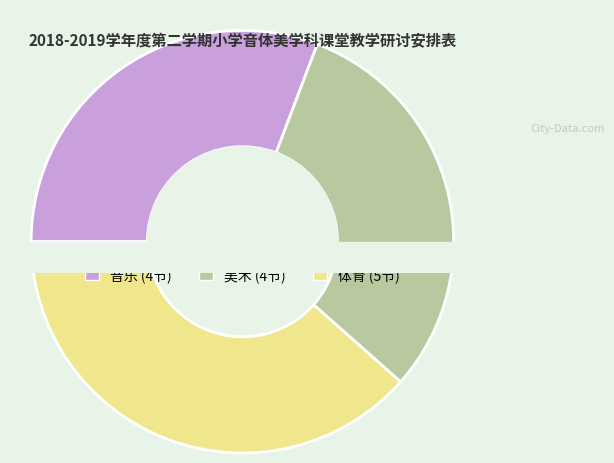

Does any single category account for the majority?

No